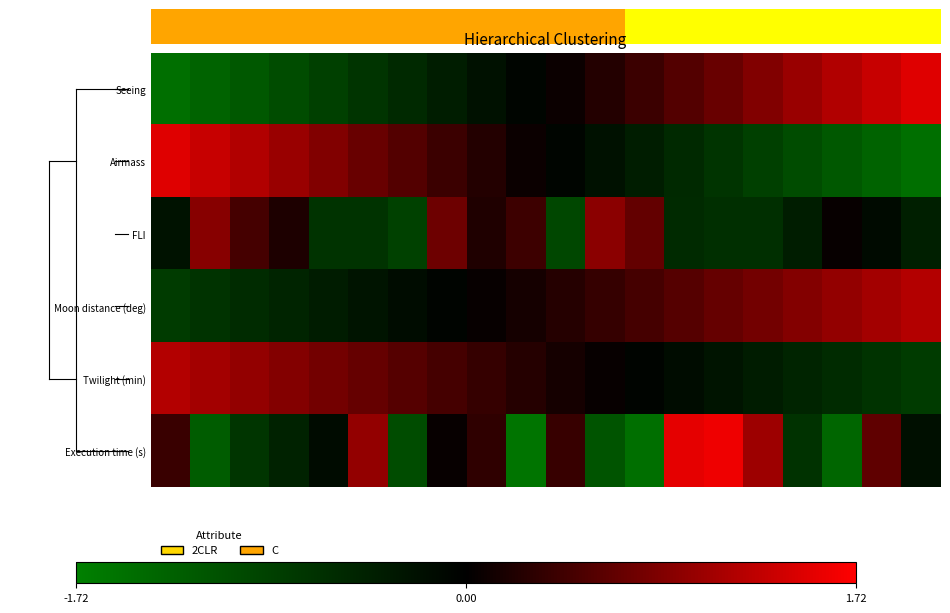

Reading left to right, list all the values displayed in this chart.

Seeing: -1.5	-1.3	-1.2	-1.0	-0.9	-0.7	-0.6	-0.4	-0.2	-0.1	0.1	0.2	0.4	0.6	0.7	0.9	1.0	1.2	1.3	1.5
Airmass: 1.5	1.3	1.2	1.0	0.9	0.7	0.6	0.4	0.2	0.1	-0.1	-0.2	-0.4	-0.6	-0.7	-0.9	-1.0	-1.2	-1.3	-1.5
FLI: -0.3	0.9	0.5	0.2	-0.7	-0.7	-0.9	0.7	0.2	0.4	-1.0	0.9	0.7	-0.6	-0.6	-0.6	-0.4	0.0	-0.1	-0.4
Moon distance (deg): -0.8	-0.7	-0.6	-0.5	-0.4	-0.3	-0.2	-0.1	0.0	0.1	0.3	0.4	0.5	0.6	0.7	0.8	0.9	1.0	1.1	1.2
Twilight (min): 1.2	1.1	1.0	0.9	0.8	0.7	0.6	0.5	0.4	0.3	0.1	0.0	-0.1	-0.2	-0.3	-0.4	-0.5	-0.6	-0.7	-0.8
Execution time (s): 0.4	-1.2	-0.7	-0.5	-0.2	1.0	-1.0	0.0	0.3	-1.6	0.4	-1.1	-1.5	1.5	1.6	1.1	-0.7	-1.4	0.6	-0.2